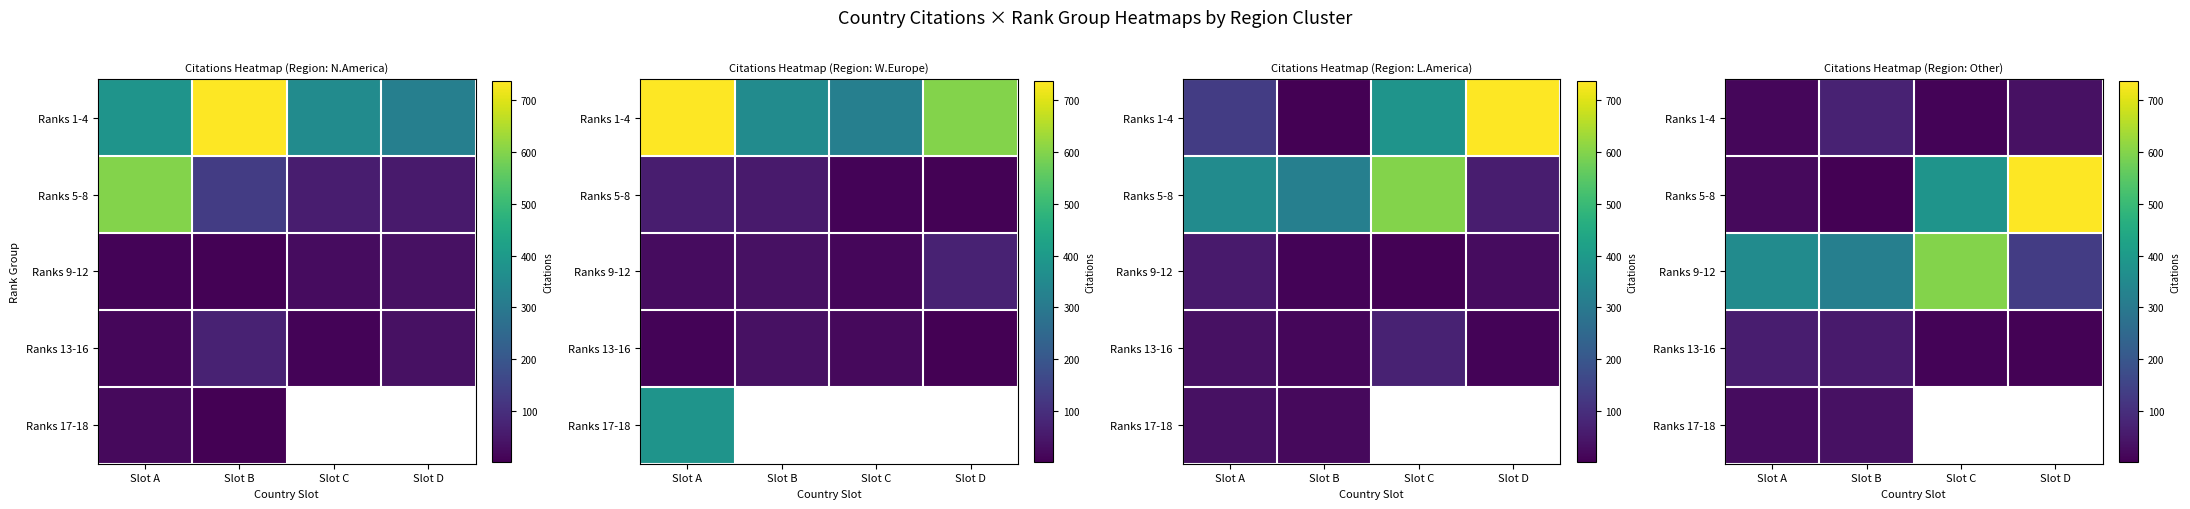

List the series in order of their peak value, lowest first.

Ranks 17-18, Ranks 13-16, Ranks 1-4, Ranks 9-12, Ranks 5-8